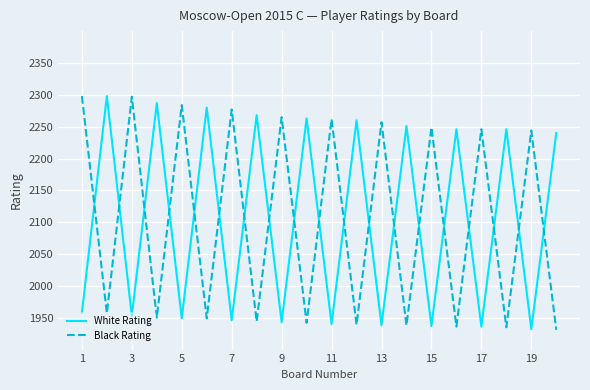

What is the difference between the maximum and minimum values in the White Rating series?

366